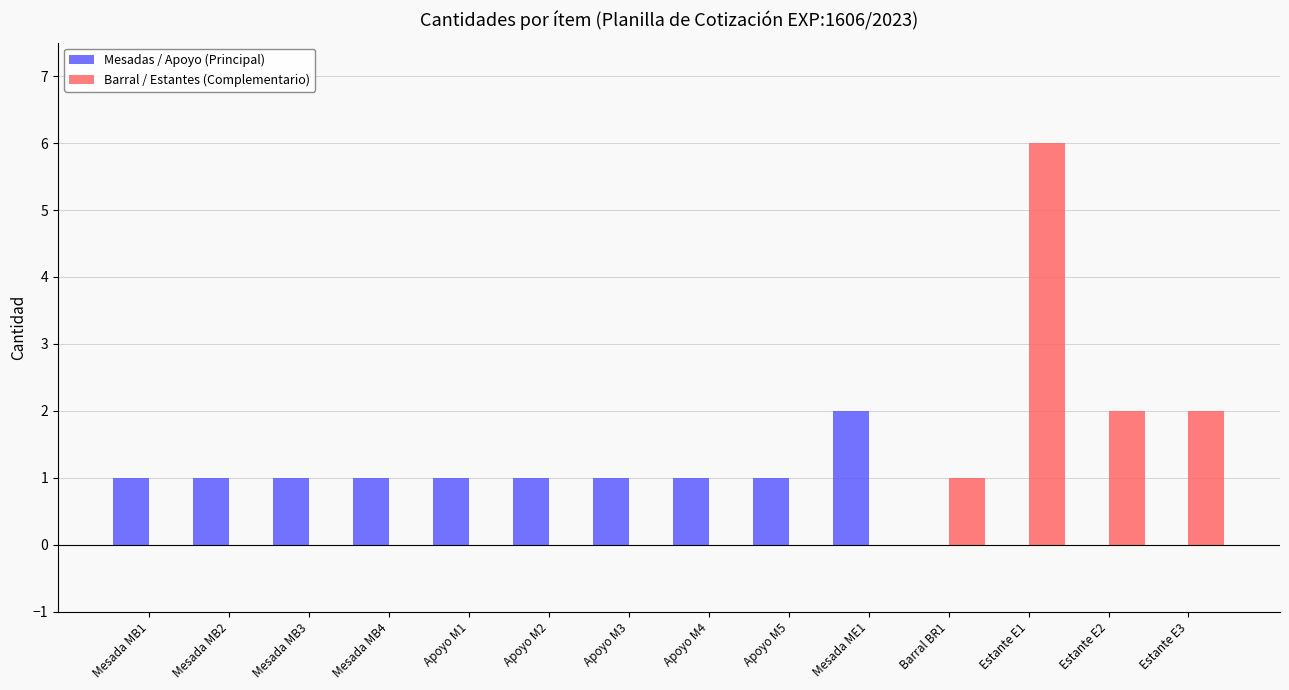

At which category does the chart reach its peak across all series?

Estante E1